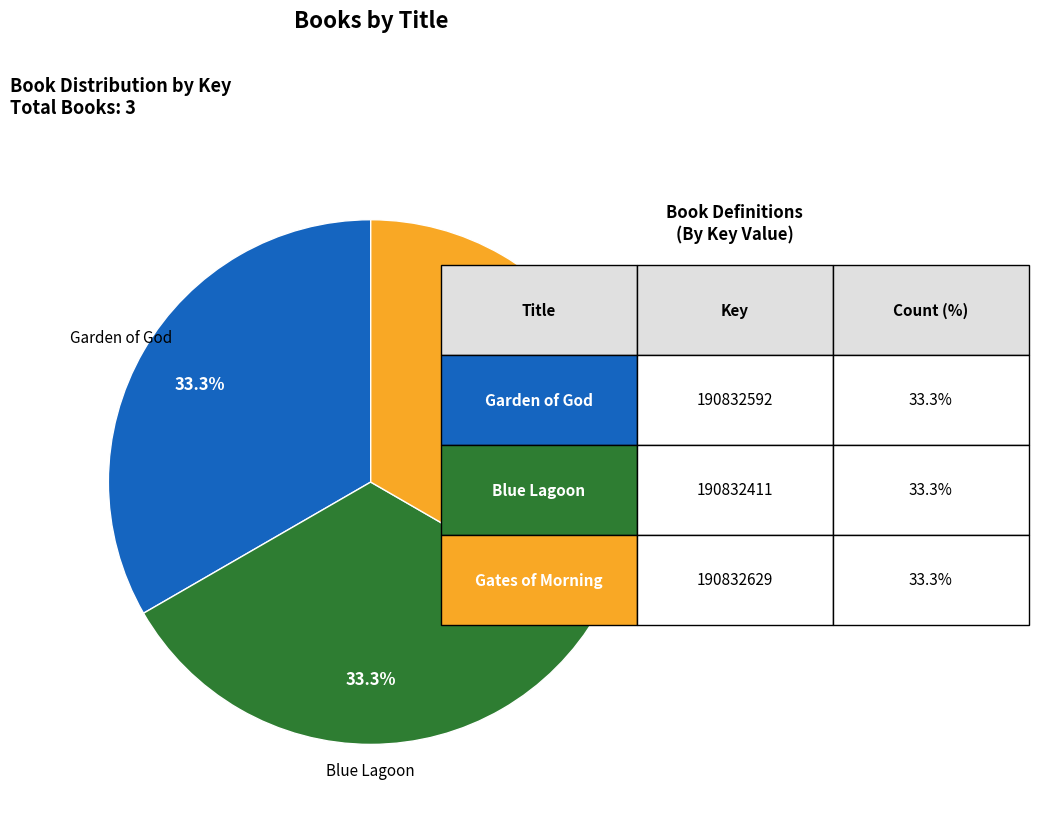

Is there any slice that represents more than half of the pie?

No